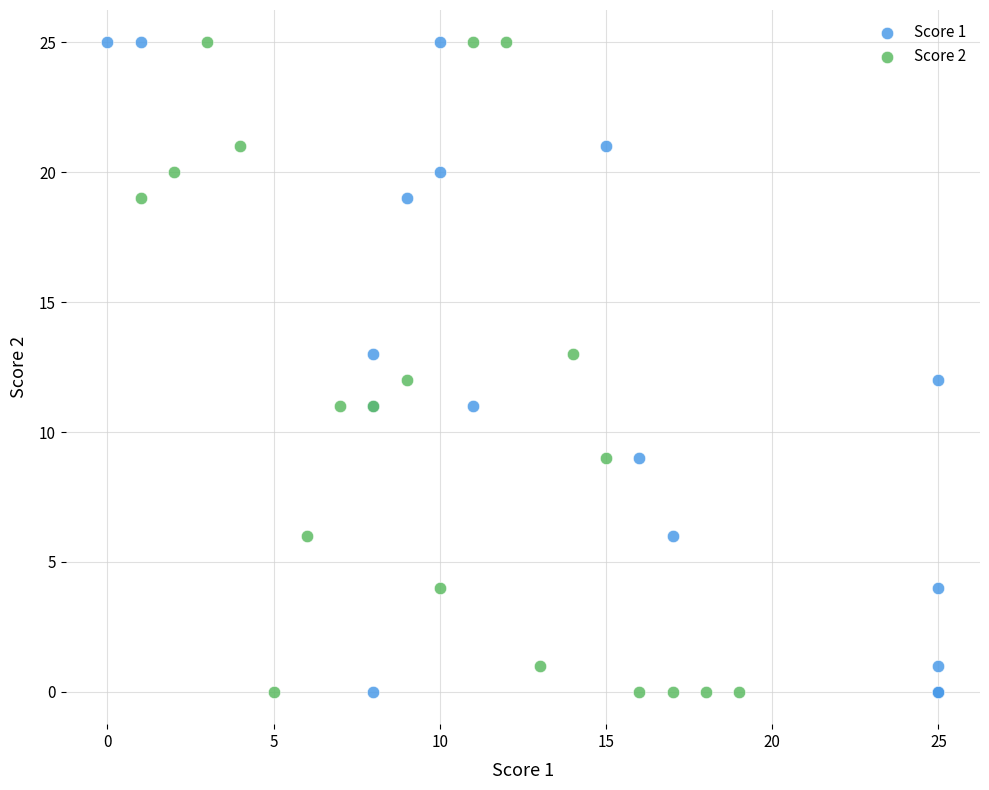

What are all the series names shown in the legend?

Score 1, Score 2